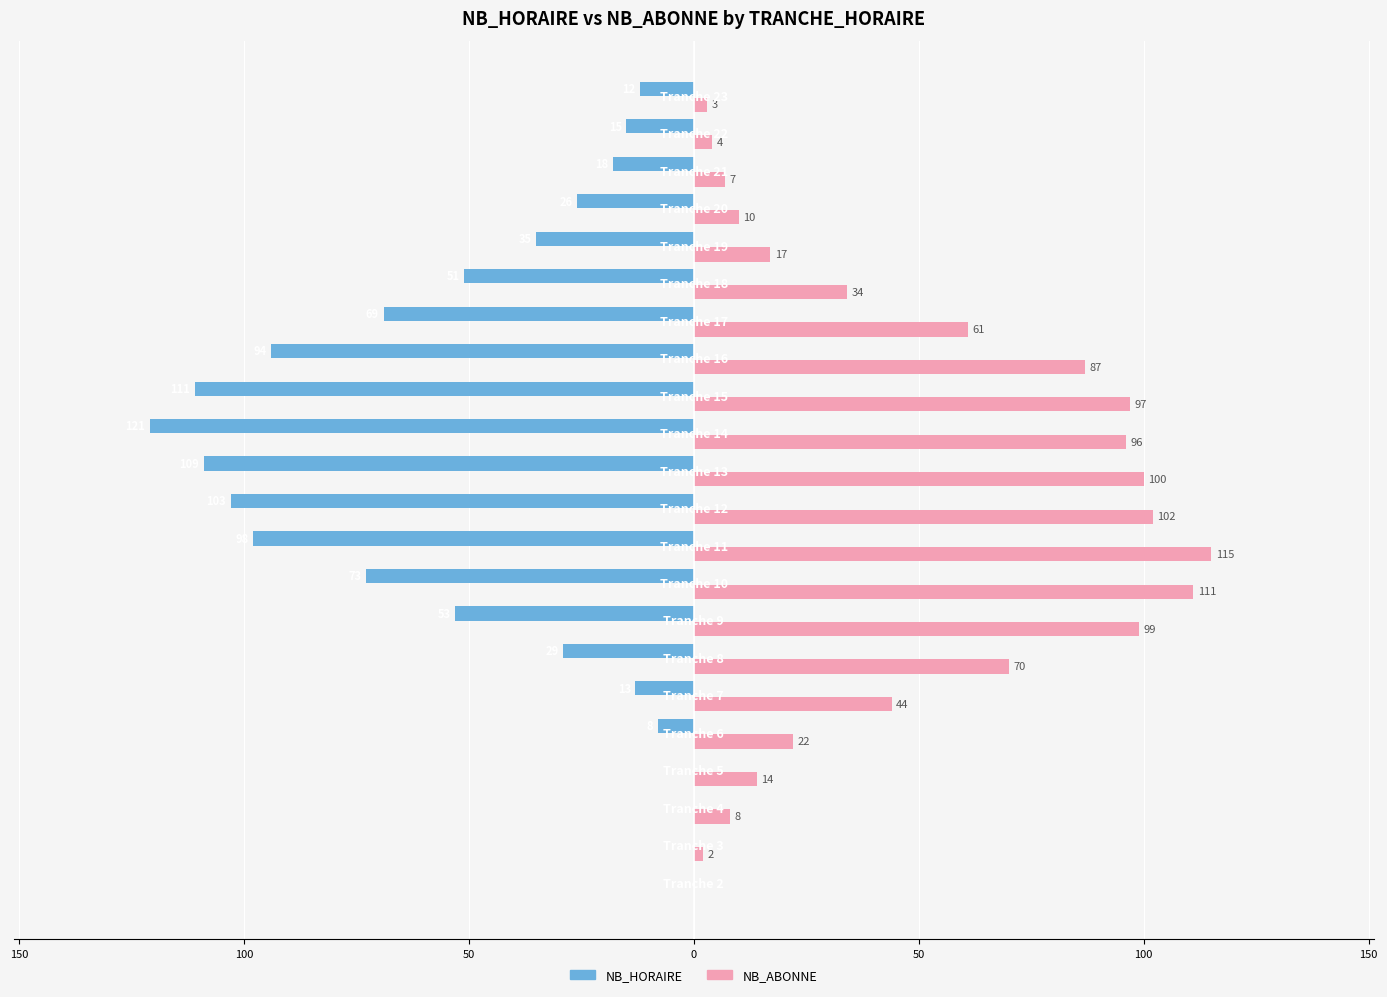

What are all the series names shown in the legend?

NB_HORAIRE, NB_ABONNE